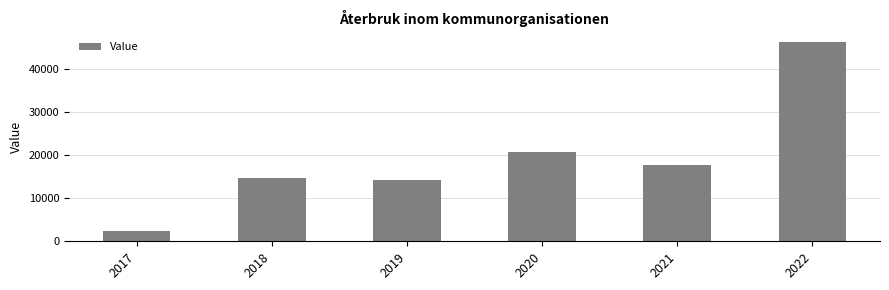

What is the approximate value at 2017?

2370